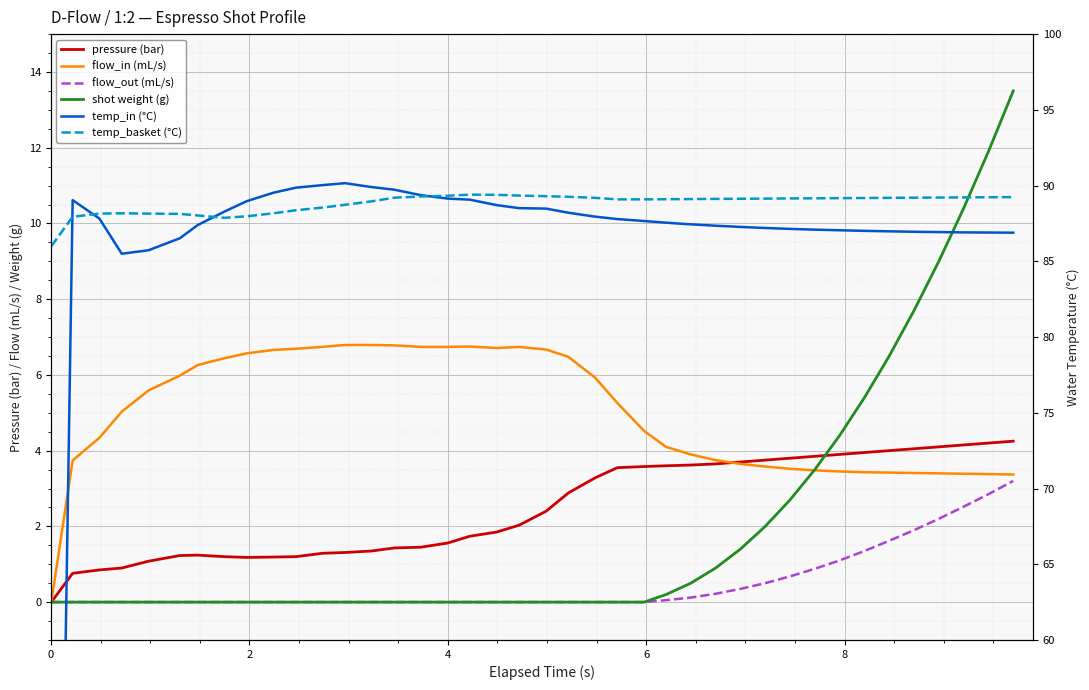

Reading left to right, list all the values displayed in this chart.

pressure (bar): 0.0	0.8	0.8	0.9	1.1	1.2	1.2	1.2	1.2	1.2	1.2	1.3	1.3	1.4	1.4	1.4	1.6	1.7	1.9	2.0	2.4	2.9	3.3	3.5	3.6	3.6	3.6	3.6	3.7	3.8	3.8	3.9	3.9	4.0	4.0	4.0	4.1	4.2	4.2	4.2
flow_in (mL/s): 0.0	3.7	4.3	5.0	5.6	6.0	6.3	6.4	6.6	6.7	6.7	6.7	6.8	6.8	6.8	6.7	6.7	6.8	6.7	6.7	6.7	6.5	5.9	5.3	4.5	4.1	3.9	3.8	3.6	3.6	3.5	3.5	3.5	3.4	3.4	3.4	3.4	3.4	3.4	3.4
flow_out (mL/s): 0.0	0.0	0.0	0.0	0.0	0.0	0.0	0.0	0.0	0.0	0.0	0.0	0.0	0.0	0.0	0.0	0.0	0.0	0.0	0.0	0.0	0.0	0.0	0.0	0.0	0.1	0.1	0.2	0.3	0.5	0.7	0.9	1.1	1.4	1.6	1.9	2.2	2.5	2.9	3.2
shot weight (g): 0.0	0.0	0.0	0.0	0.0	0.0	0.0	0.0	0.0	0.0	0.0	0.0	0.0	0.0	0.0	0.0	0.0	0.0	0.0	0.0	0.0	0.0	0.0	0.0	0.0	0.2	0.5	0.9	1.4	2.0	2.7	3.5	4.4	5.4	6.5	7.7	9.0	10.4	11.9	13.5
temp_in (°C): 0.0	89.0	87.8	85.5	85.7	86.5	87.4	88.3	89.0	89.5	89.9	90.0	90.2	89.9	89.7	89.4	89.1	89.1	88.7	88.5	88.5	88.2	88.0	87.8	87.7	87.5	87.4	87.3	87.3	87.2	87.1	87.1	87.0	87.0	87.0	87.0	86.9	86.9	86.9	86.9
temp_basket (°C): 86.0	87.9	88.2	88.2	88.2	88.1	88.0	87.9	88.0	88.2	88.4	88.5	88.7	89.0	89.2	89.3	89.3	89.4	89.4	89.3	89.3	89.3	89.2	89.1	89.1	89.1	89.1	89.1	89.1	89.1	89.2	89.2	89.2	89.2	89.2	89.2	89.2	89.2	89.2	89.2